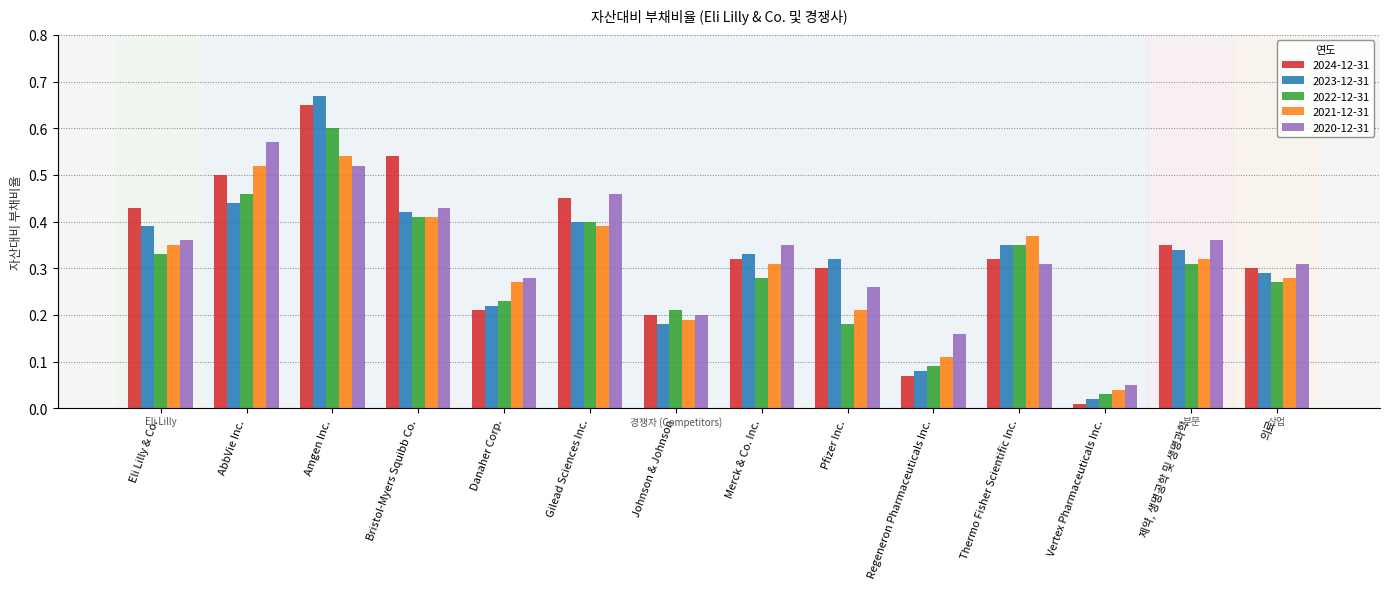

How many bars are there in total?

70